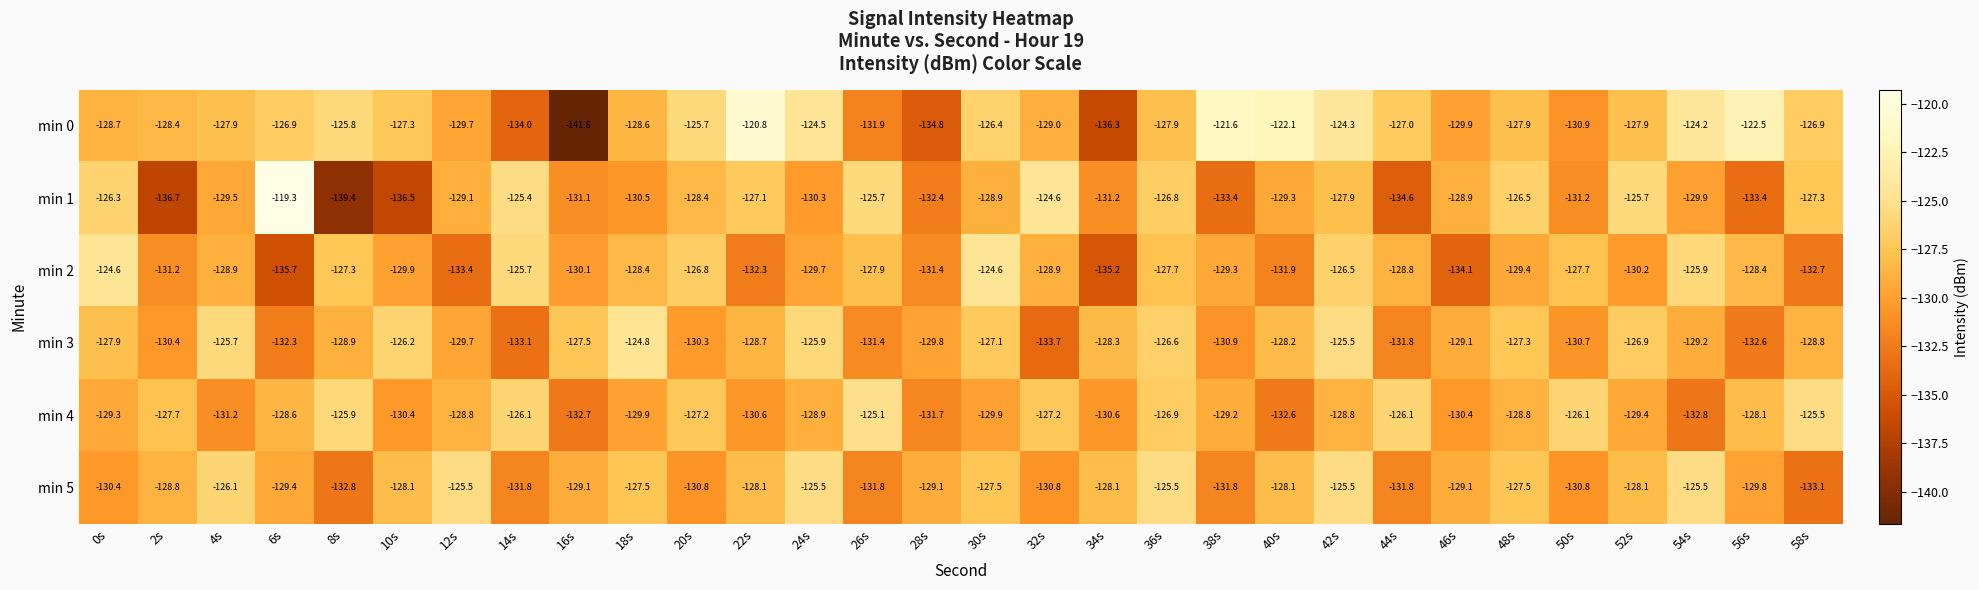

At which label does min 3 first exceed -128?

0s